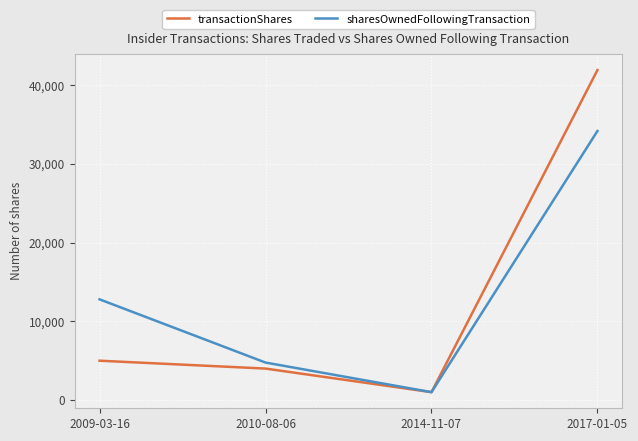

Which series has the largest range (max minus min)?

transactionShares